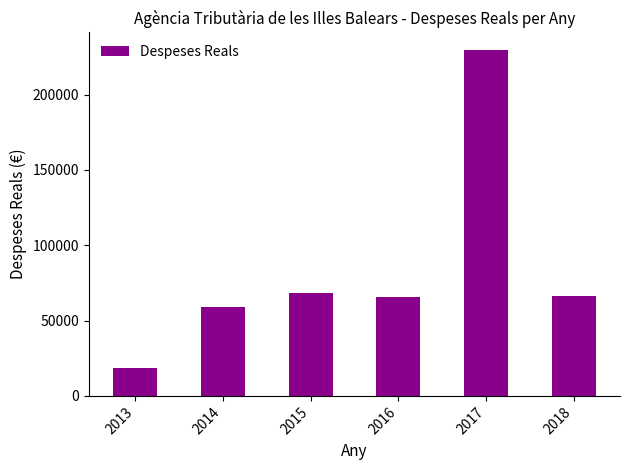

What is the change in value from 2014 to 2018?

+7315.0